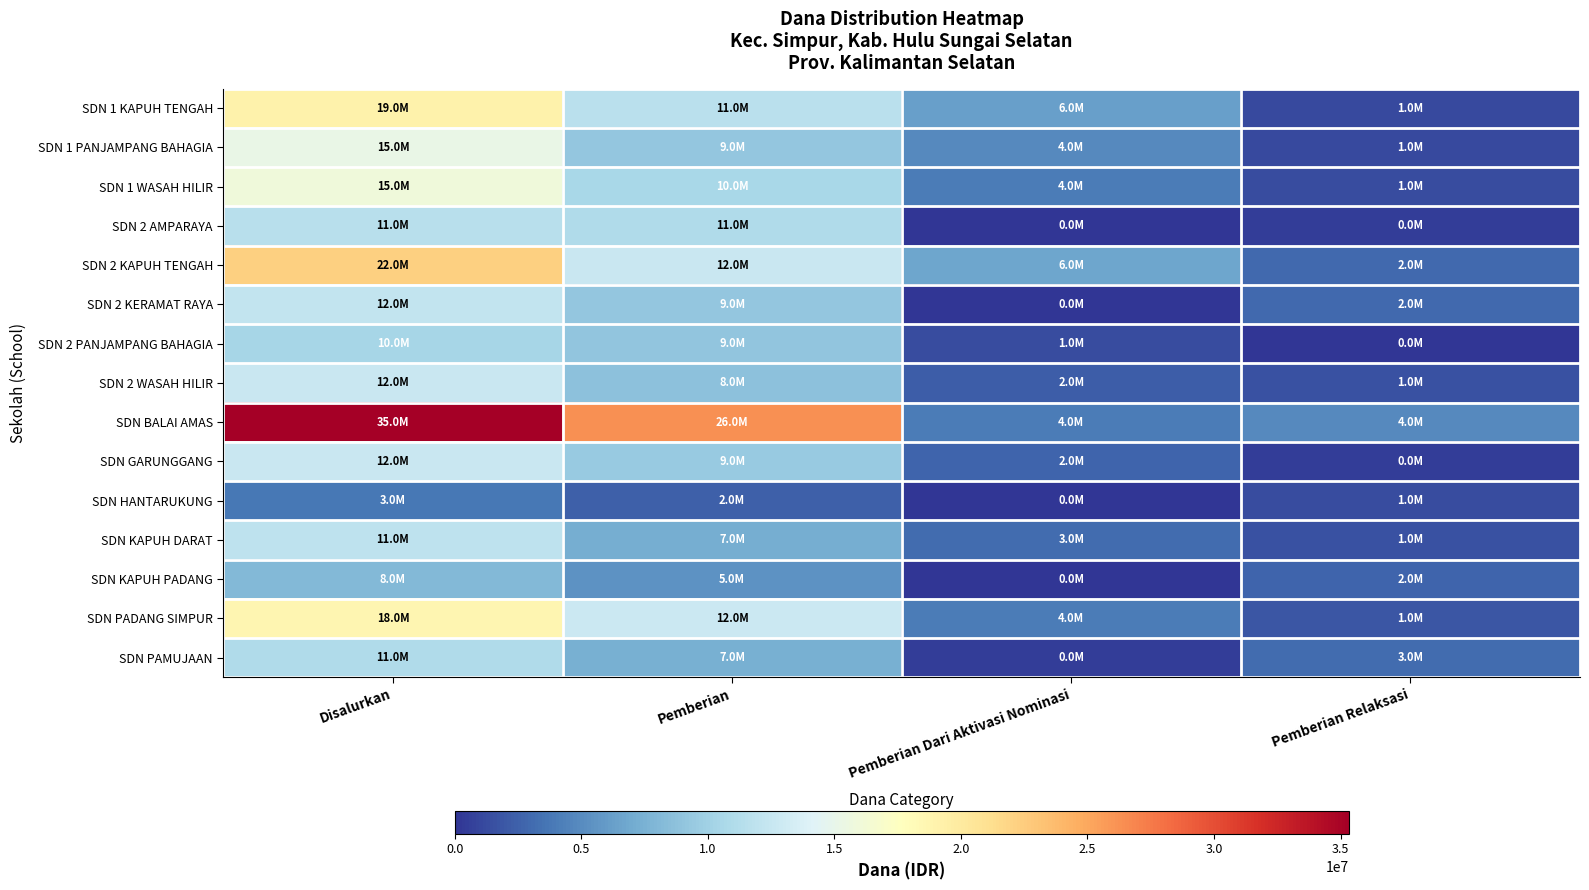

Reading right to left, extract all data points from this chart.

SDN 1 KAPUH TENGAH: Pemberian Relaksasi=1125000	Pemberian Dari Aktivasi Nominasi=6300000	Pemberian=11700000	Disalurkan=19125000
SDN 1 PANJAMPANG BAHAGIA: Pemberian Relaksasi=1125000	Pemberian Dari Aktivasi Nominasi=4950000	Pemberian=9225000	Disalurkan=15300000
SDN 1 WASAH HILIR: Pemberian Relaksasi=1350000	Pemberian Dari Aktivasi Nominasi=4050000	Pemberian=10575000	Disalurkan=15975000
SDN 2 AMPARAYA: Pemberian Relaksasi=450000	Pemberian Dari Aktivasi Nominasi=0	Pemberian=11025000	Disalurkan=11475000
SDN 2 KAPUH TENGAH: Pemberian Relaksasi=2925000	Pemberian Dari Aktivasi Nominasi=6750000	Pemberian=12600000	Disalurkan=22275000
SDN 2 KERAMAT RAYA: Pemberian Relaksasi=2925000	Pemberian Dari Aktivasi Nominasi=0	Pemberian=9225000	Disalurkan=12150000
SDN 2 PANJAMPANG BAHAGIA: Pemberian Relaksasi=0	Pemberian Dari Aktivasi Nominasi=1350000	Pemberian=9000000	Disalurkan=10350000
SDN 2 WASAH HILIR: Pemberian Relaksasi=1575000	Pemberian Dari Aktivasi Nominasi=2250000	Pemberian=8775000	Disalurkan=12600000
SDN BALAI AMAS: Pemberian Relaksasi=4950000	Pemberian Dari Aktivasi Nominasi=4050000	Pemberian=26325000	Disalurkan=35325000
SDN GARUNGGANG: Pemberian Relaksasi=450000	Pemberian Dari Aktivasi Nominasi=2700000	Pemberian=9450000	Disalurkan=12600000
SDN HANTARUKUNG: Pemberian Relaksasi=1350000	Pemberian Dari Aktivasi Nominasi=0	Pemberian=2475000	Disalurkan=3825000
SDN KAPUH DARAT: Pemberian Relaksasi=1575000	Pemberian Dari Aktivasi Nominasi=3150000	Pemberian=7200000	Disalurkan=11925000
SDN KAPUH PADANG: Pemberian Relaksasi=2700000	Pemberian Dari Aktivasi Nominasi=0	Pemberian=5400000	Disalurkan=8100000
SDN PADANG SIMPUR: Pemberian Relaksasi=1800000	Pemberian Dari Aktivasi Nominasi=4050000	Pemberian=12825000	Disalurkan=18675000
SDN PAMUJAAN: Pemberian Relaksasi=3150000	Pemberian Dari Aktivasi Nominasi=450000	Pemberian=7425000	Disalurkan=11025000